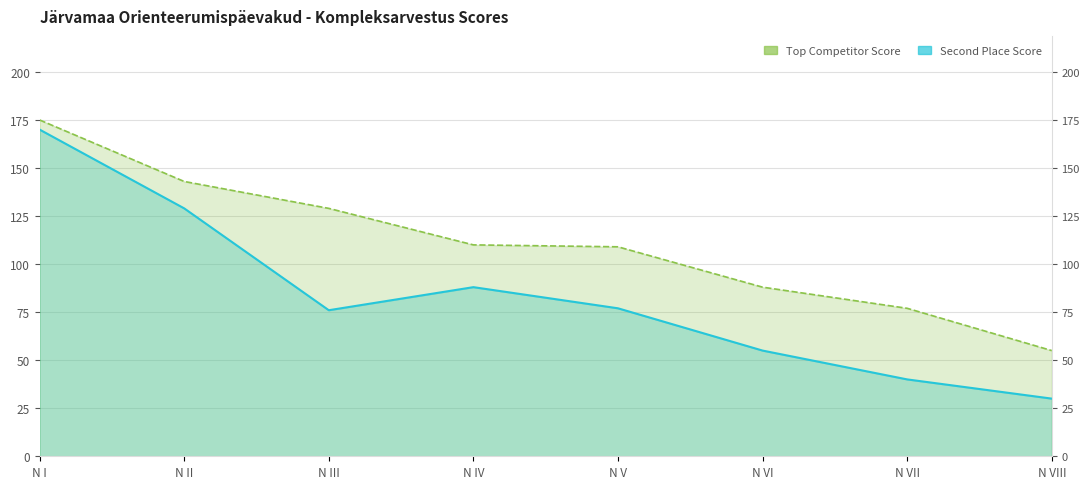

Count the Second Place Score values in the range 55 to 129.

5